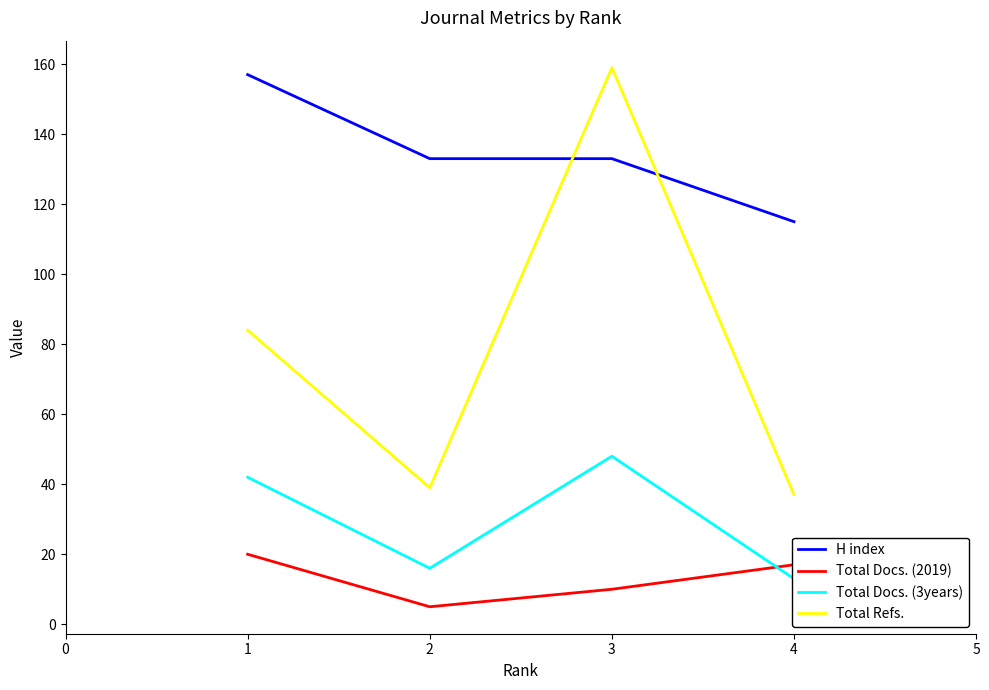

How many data points in Total Refs. are less than 84?

2